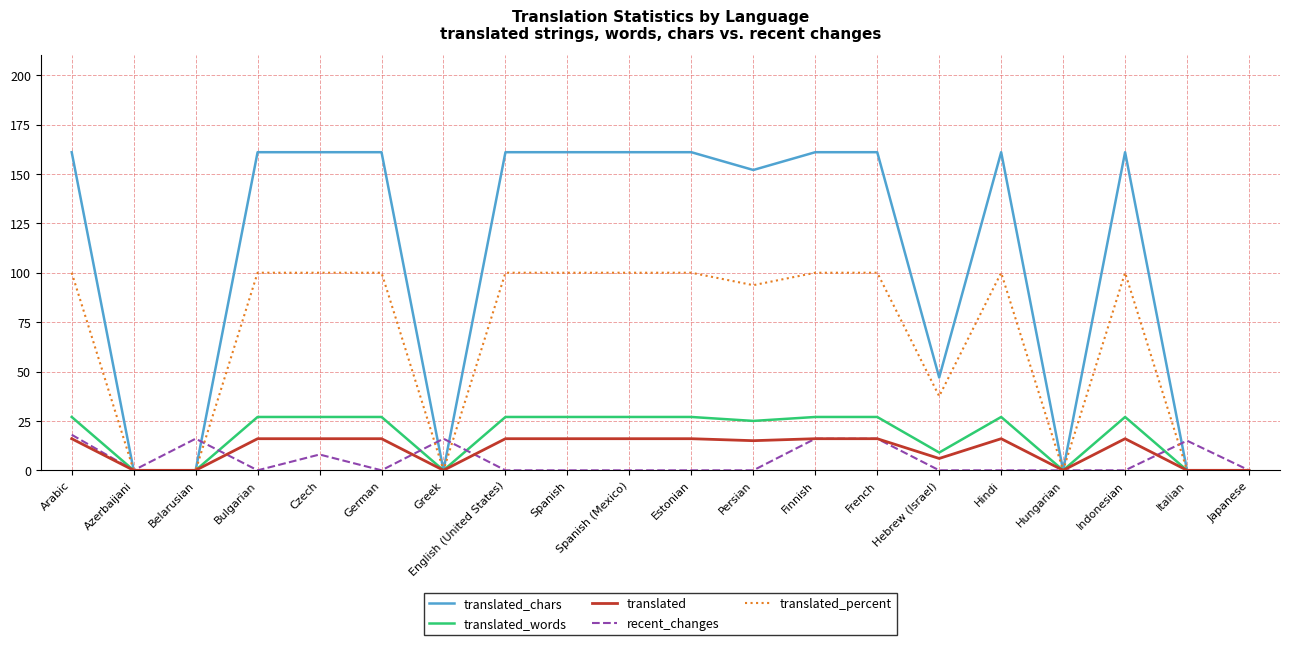

What position from the left is Hindi?

16